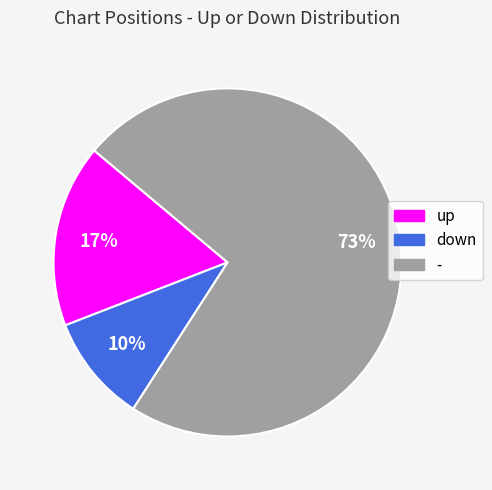

How many slices are in this pie chart?

3